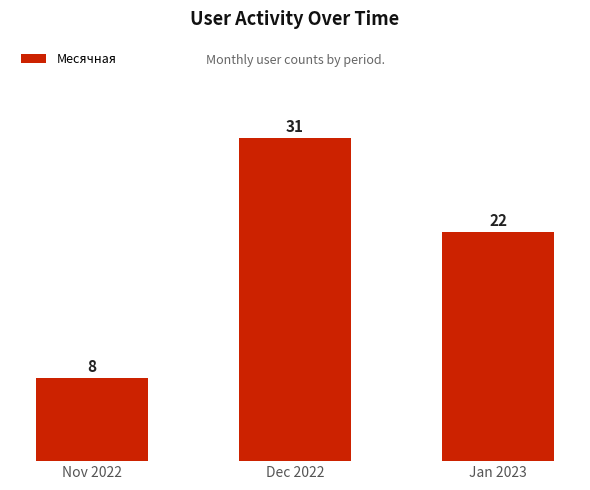

Reading left to right, list all the values displayed in this chart.

Nov 2022=8	Dec 2022=31	Jan 2023=22